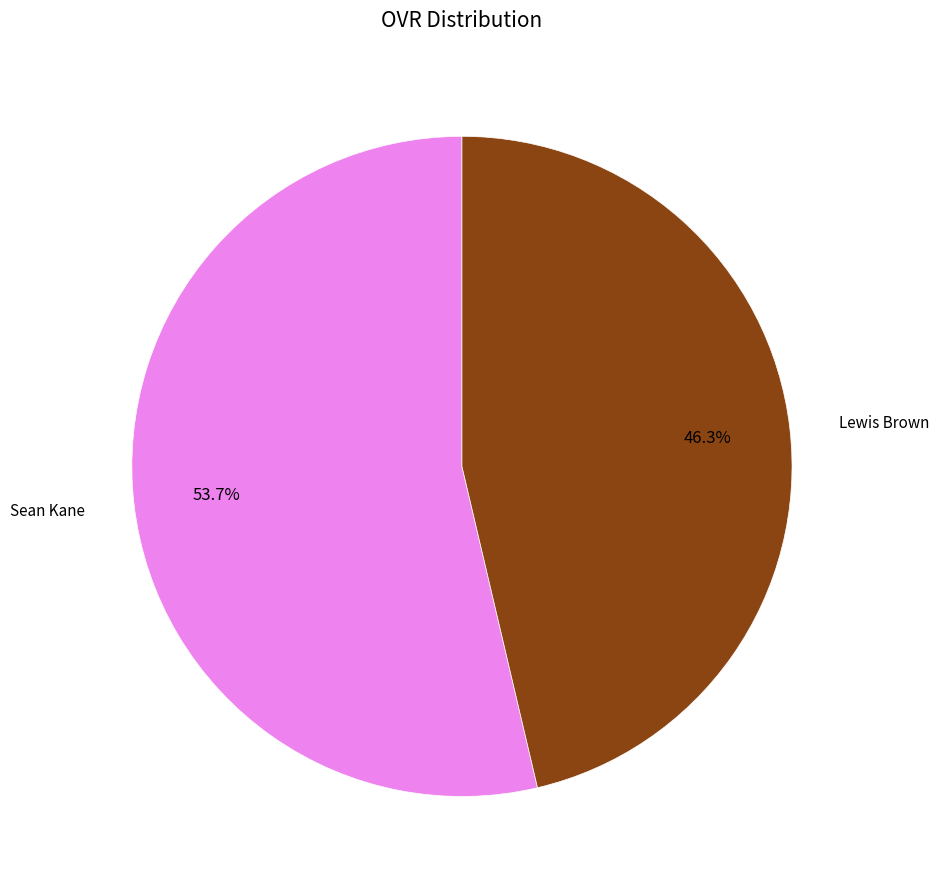

Which has a higher value, Lewis Brown or Sean Kane?

Sean Kane